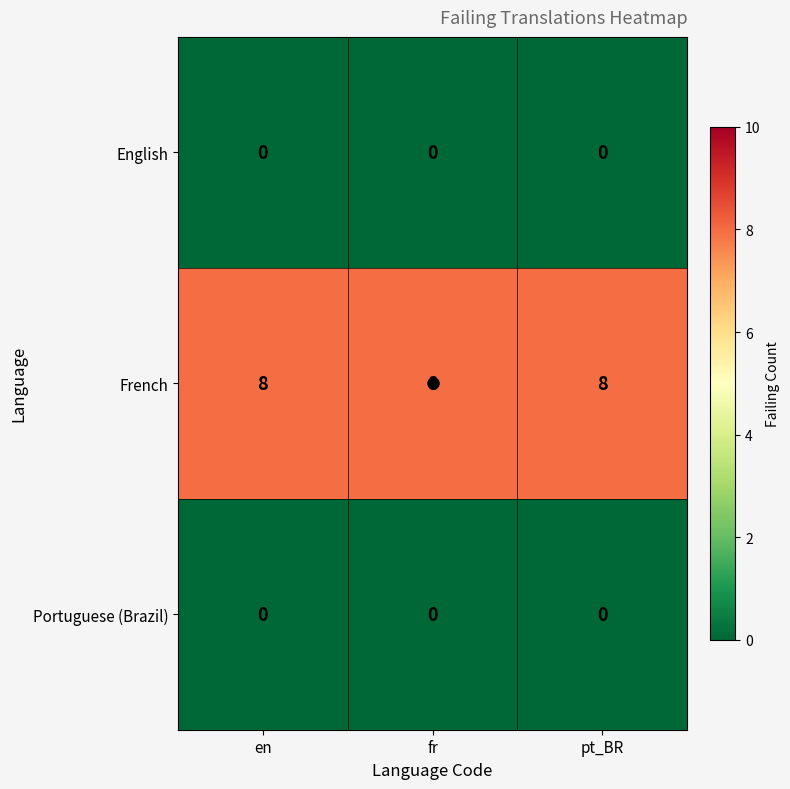

What is the average value of the French series?

8